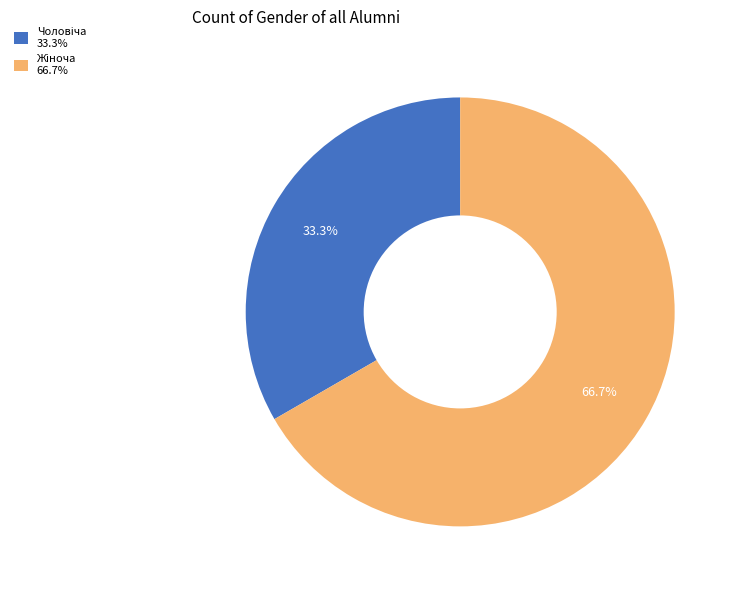

What percentage do Жіноча and Чоловіча together represent?

100.0%